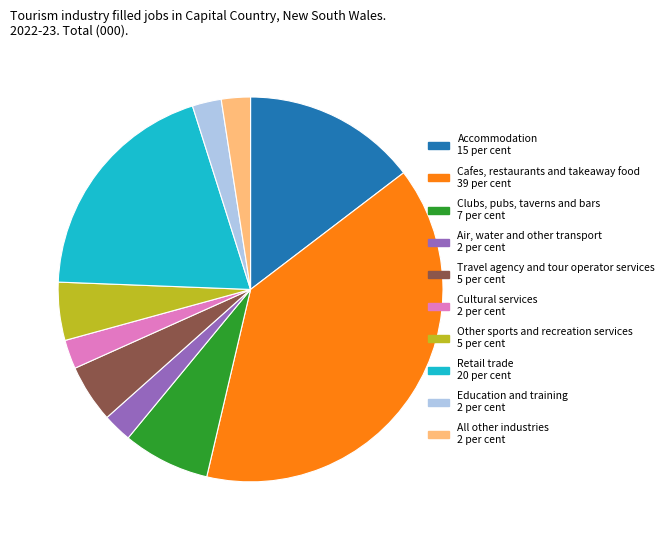

Does any single category account for the majority?

No